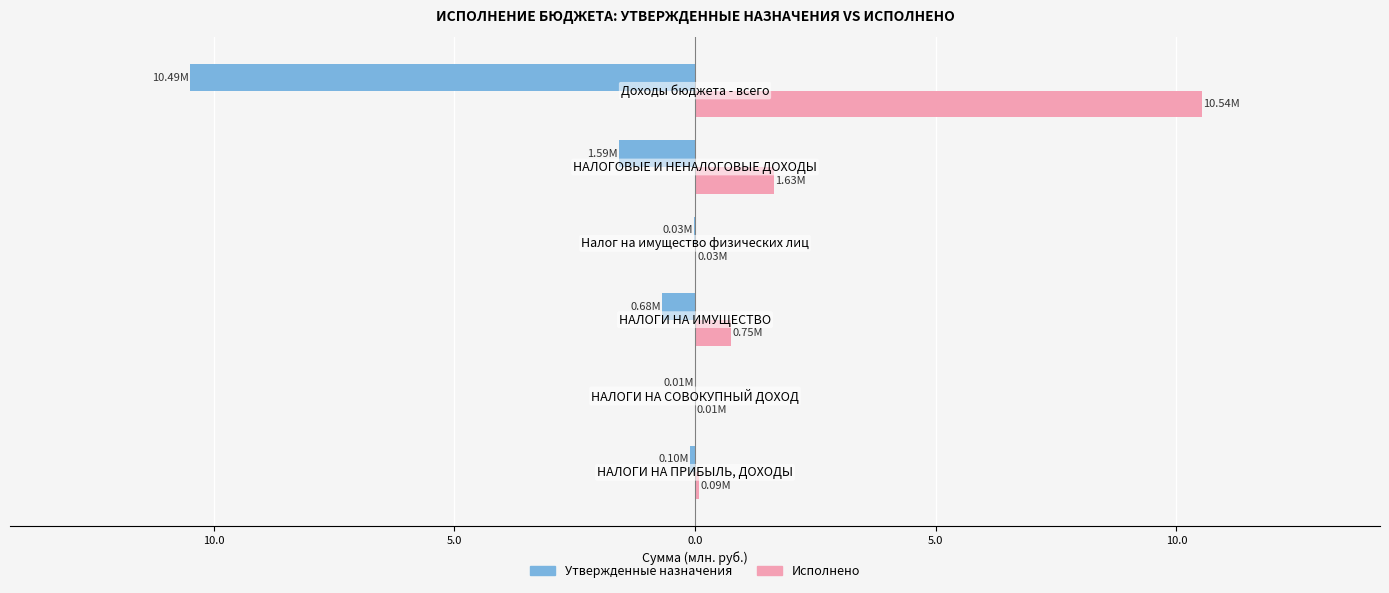

What are all the series names shown in the legend?

Утвержденные назначения, Исполнено